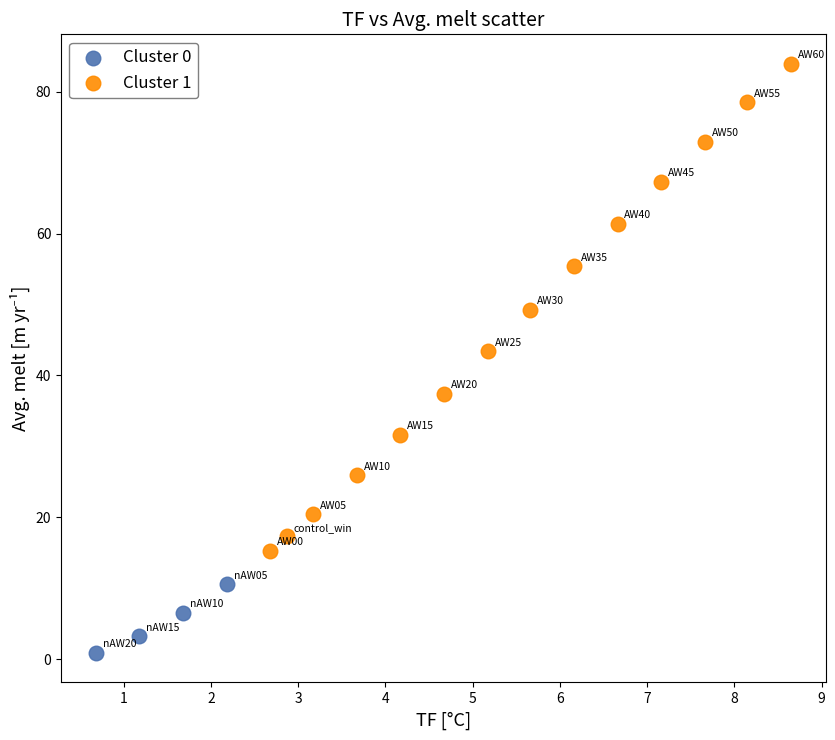

Which series reaches the maximum Y coordinate?

Cluster 1